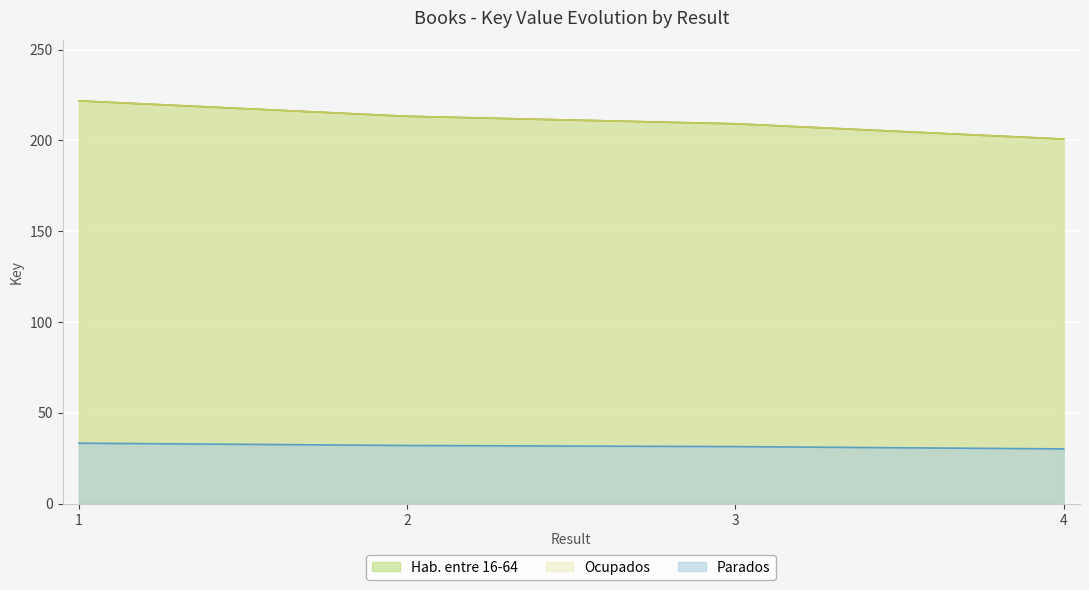

How many categories are shown in the chart?

4